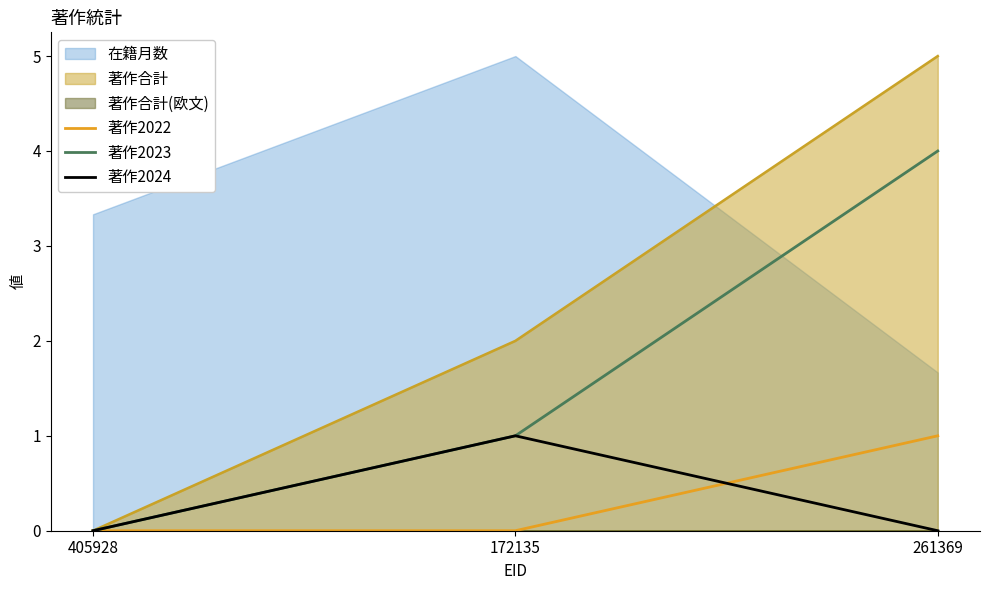

What is the average value of the 著作2023 series?

2